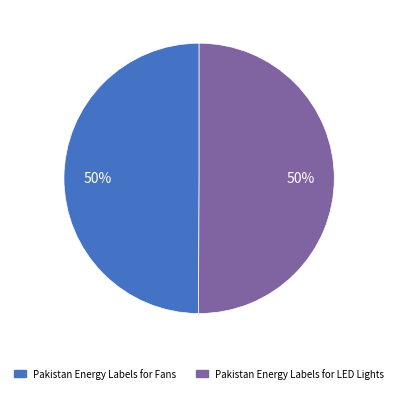

To the nearest percent, what percentage of the pie is Pakistan Energy Labels for LED Lights?

50%